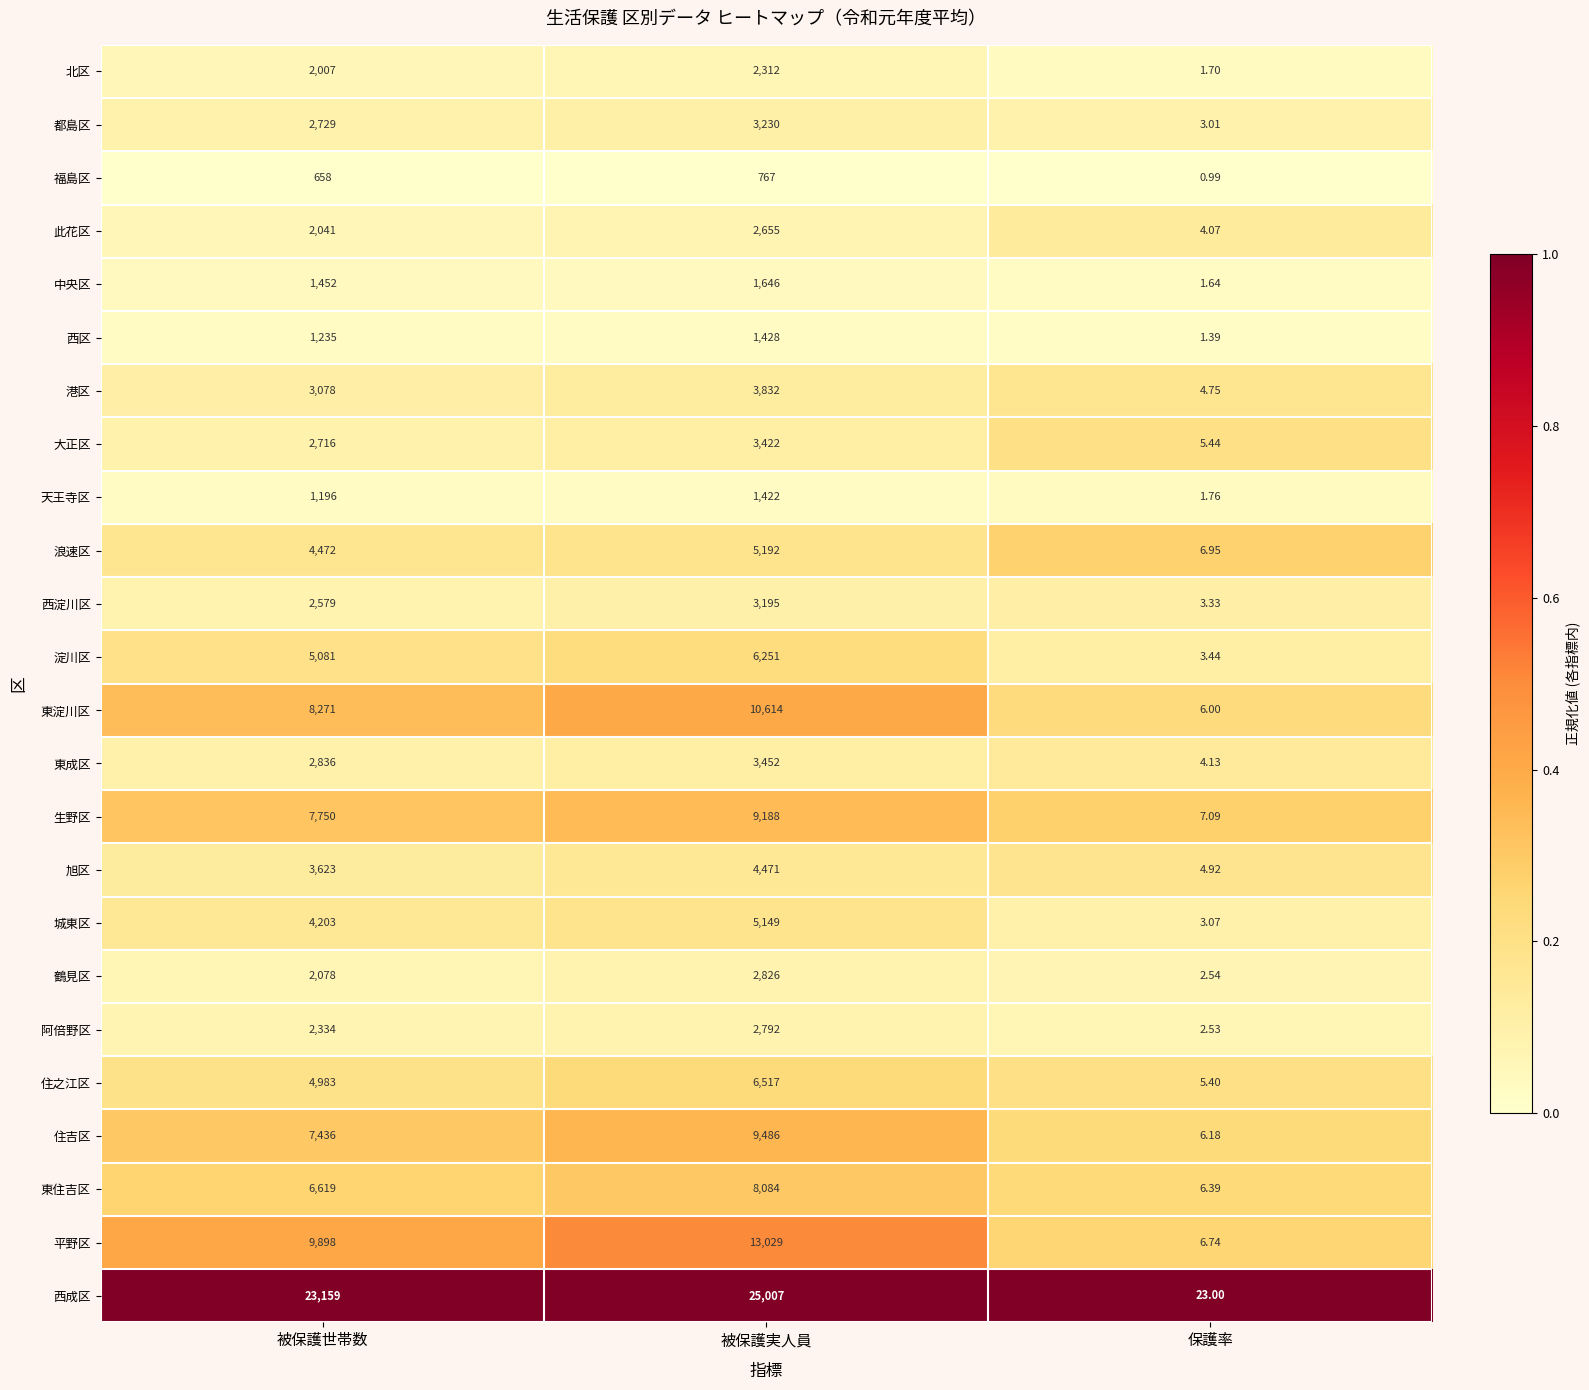

Where is 北区 nearest to the value 1156?

被保護世帯数